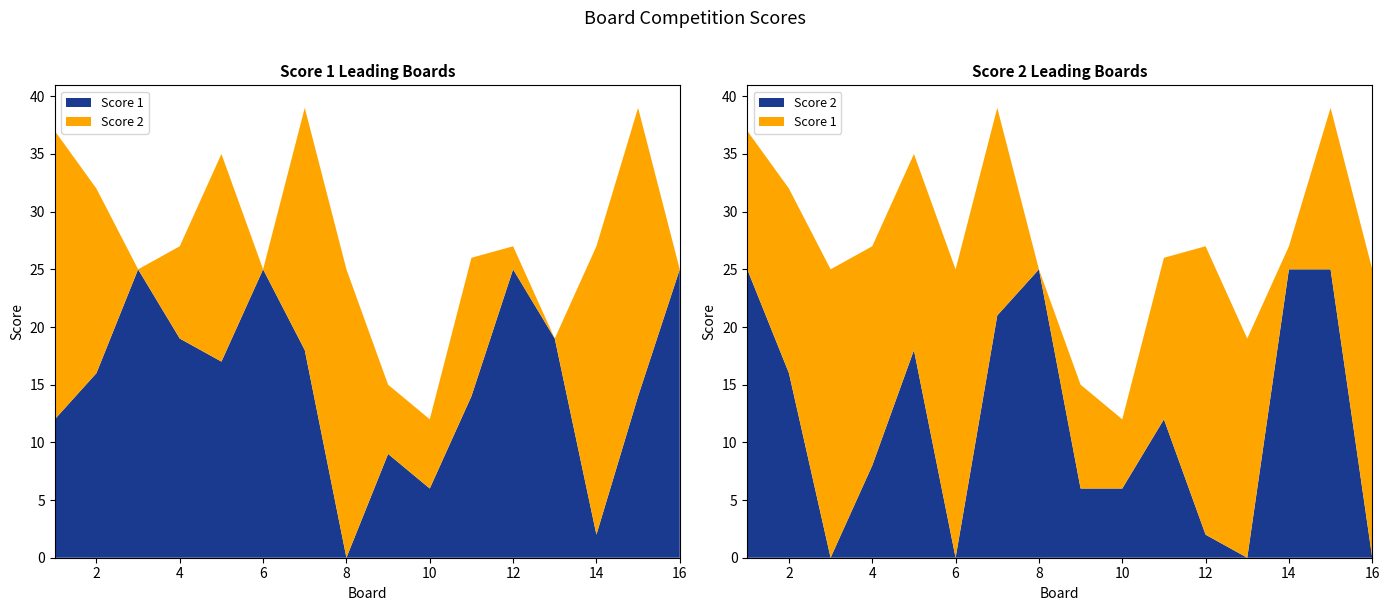

Reading left to right, list all the values displayed in this chart.

Score 1: 1=12	2=16	3=25	4=19	5=17	6=25	7=18	8=0	9=9	10=6	11=14	12=25	13=19	14=2	15=14	16=25
Score 2: 1=25	2=16	3=0	4=8	5=18	6=0	7=21	8=25	9=6	10=6	11=12	12=2	13=0	14=25	15=25	16=0